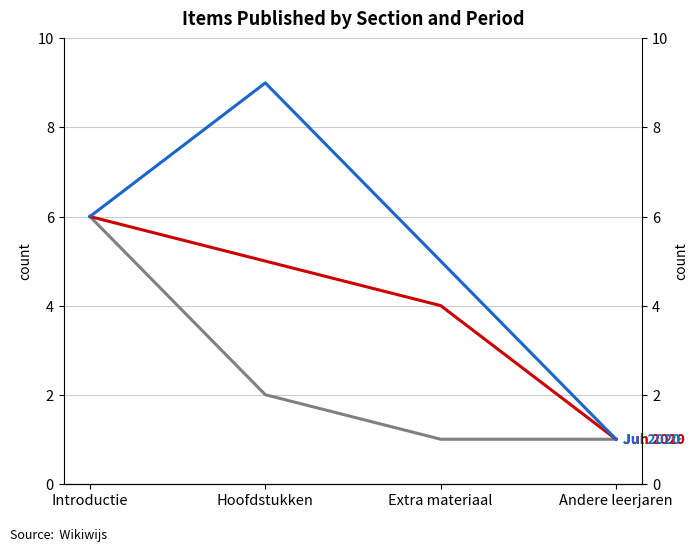

List the series in order of their peak value, lowest first.

Jun 2019, Jun 2020, Jul 2020